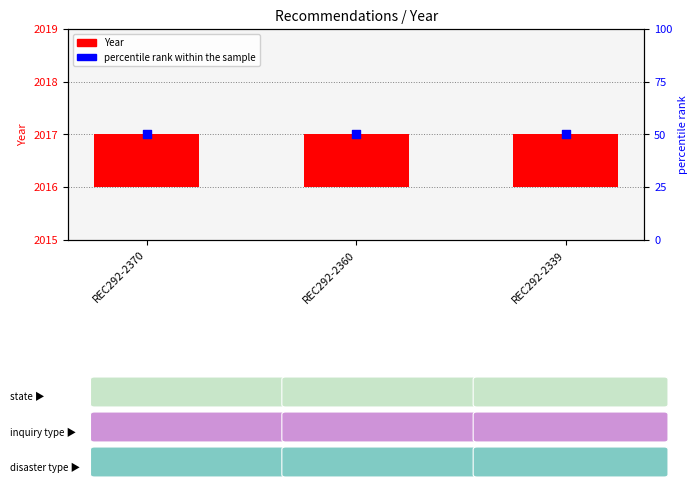

At which category is the sum across all series the highest?

REC292-2370